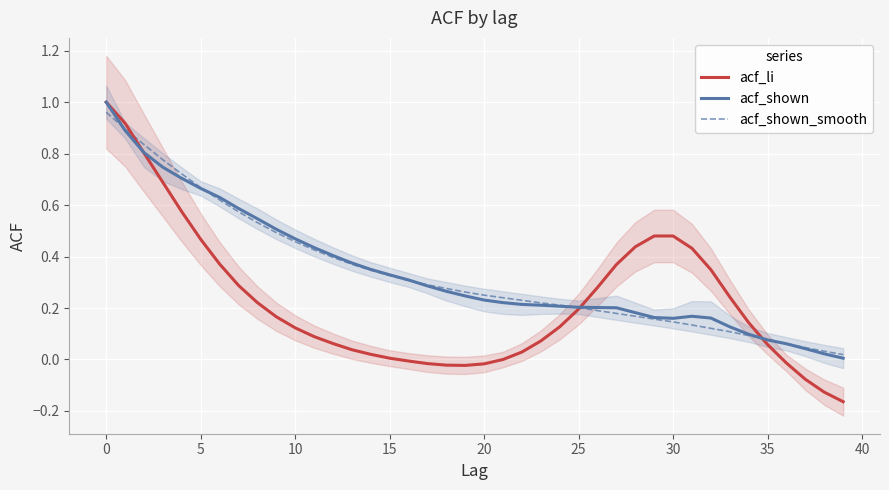

Where is acf_shown_smooth nearest to the value 0?

39